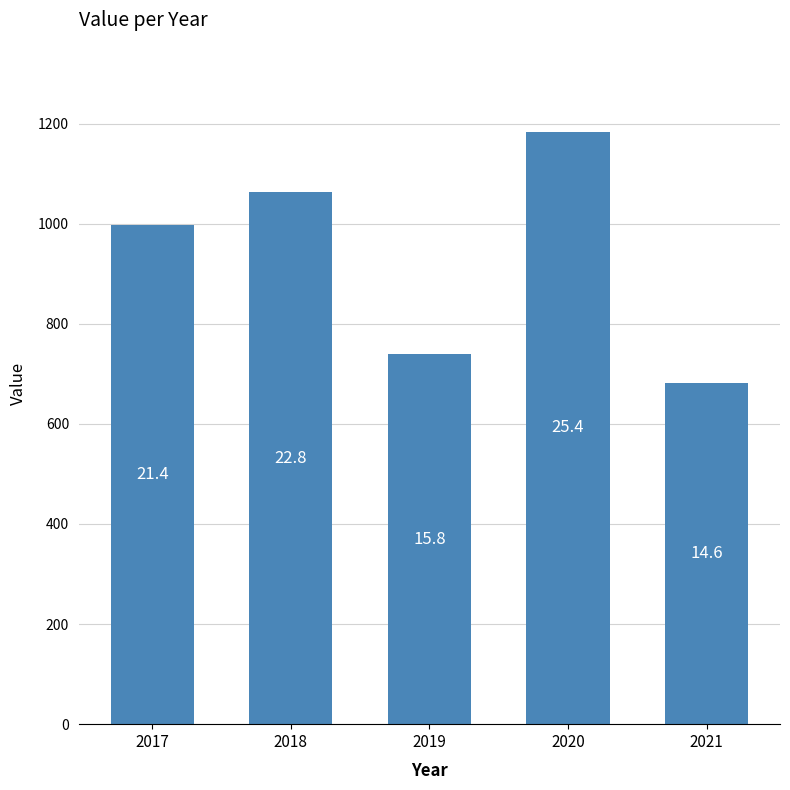

What is the value of the 2nd bar from the left?

1063